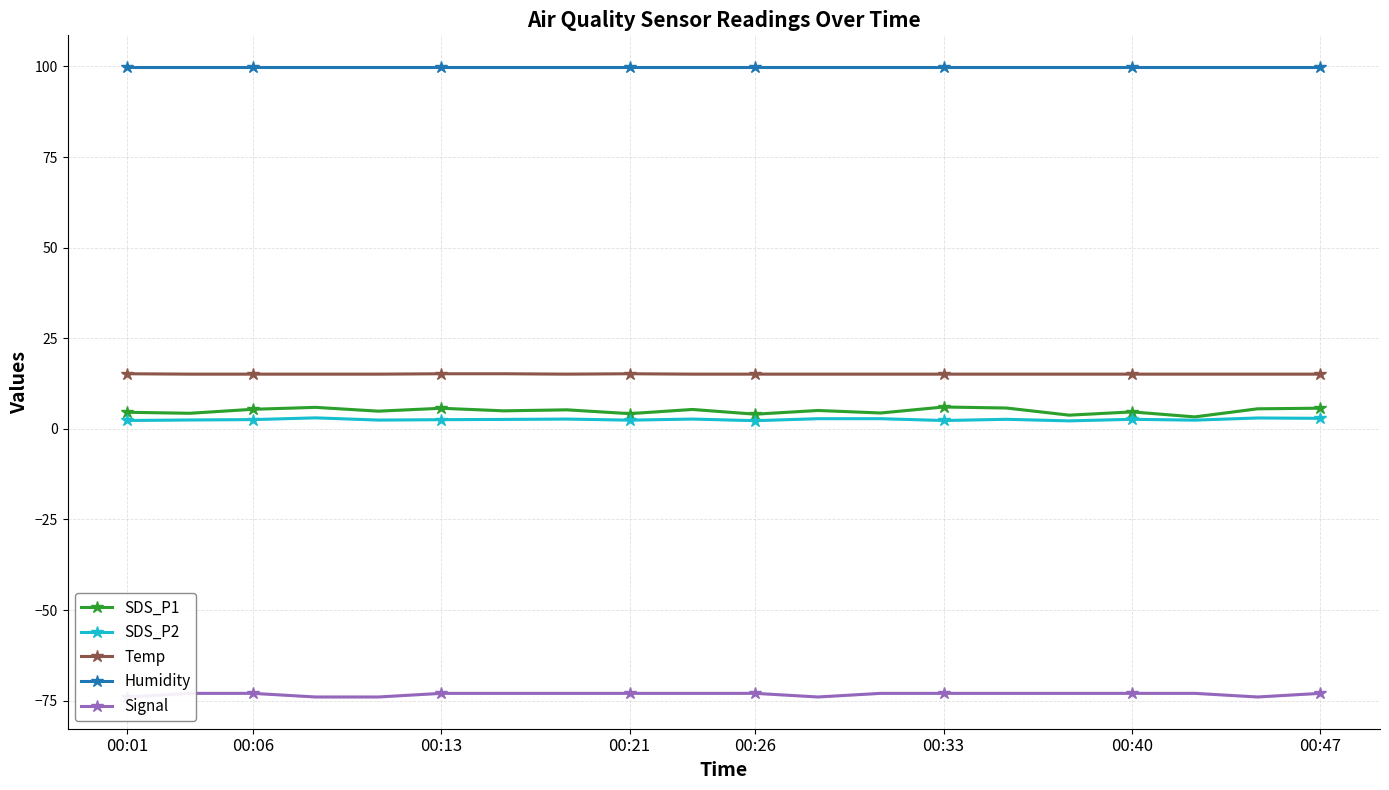

The value of Temp at 9 is 15.1. True or false?

True